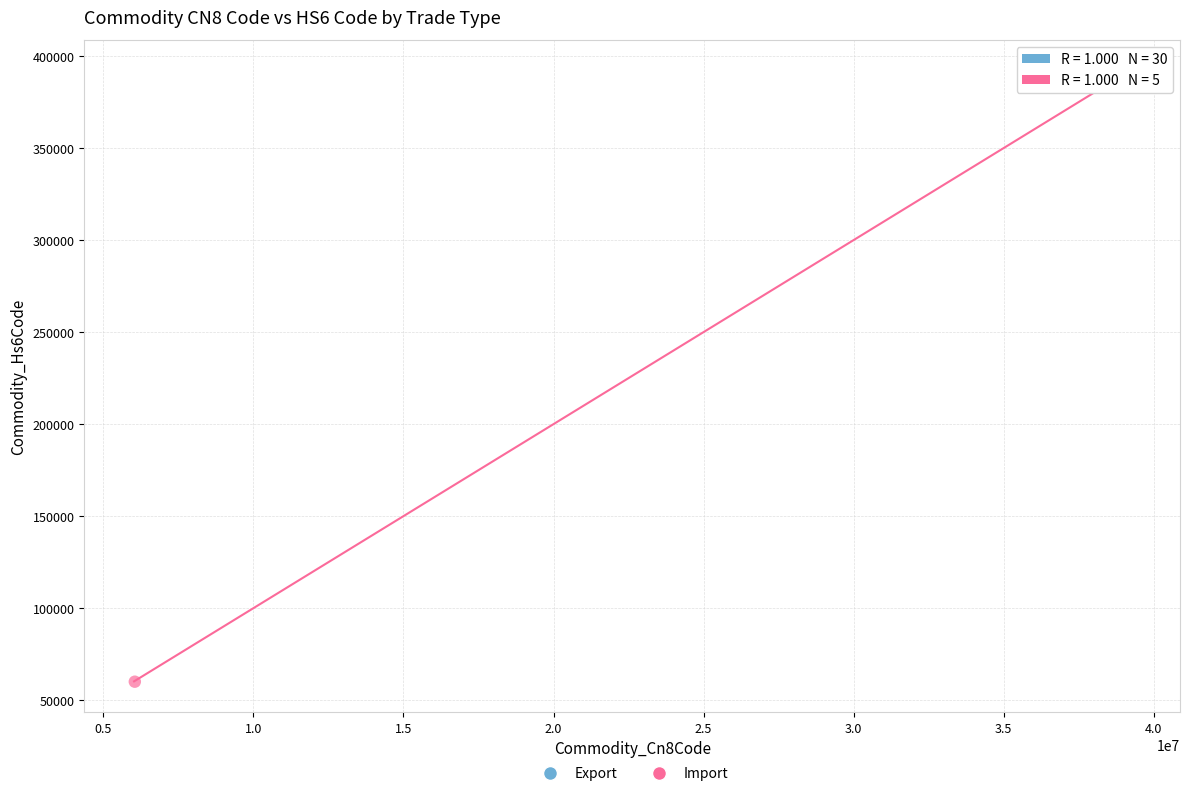

Which series contains the lowest Y value?

Import